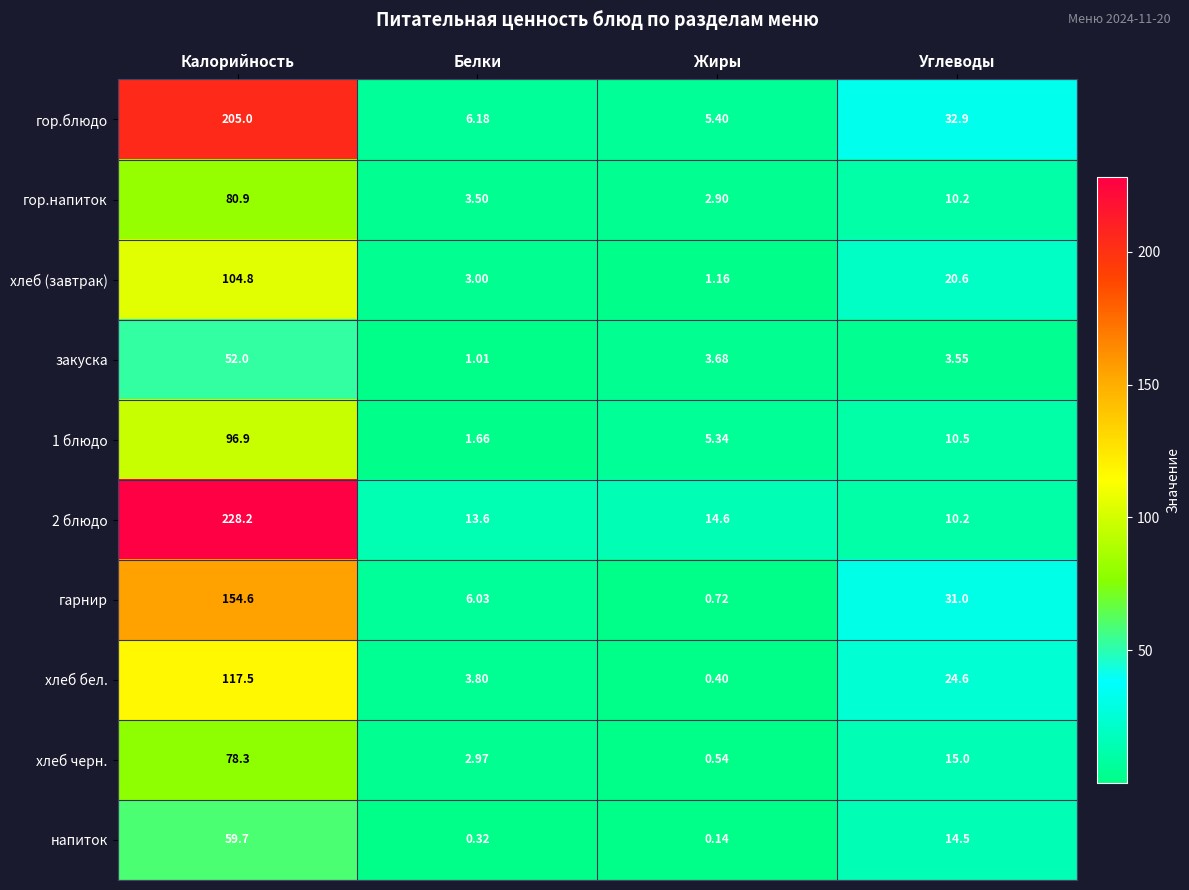

Which series has the widest spread of values?

2 блюдо